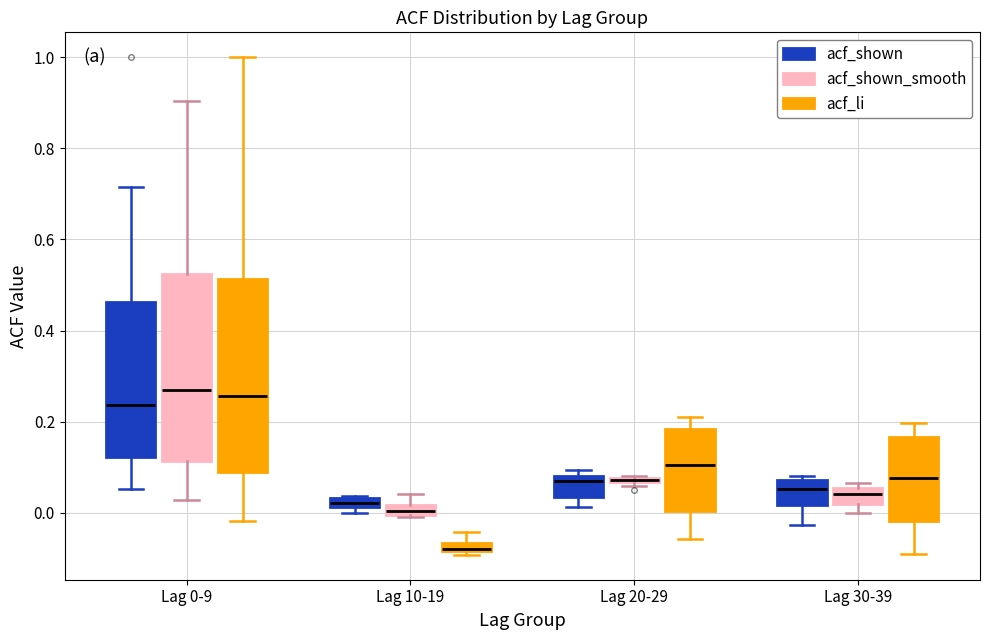

Where is the lower edge of the box for Lag 30-39 (acf_shown_smooth) on the y-axis? The values are not printed on the chart, so give them approximately, as read against the axis.

0.02